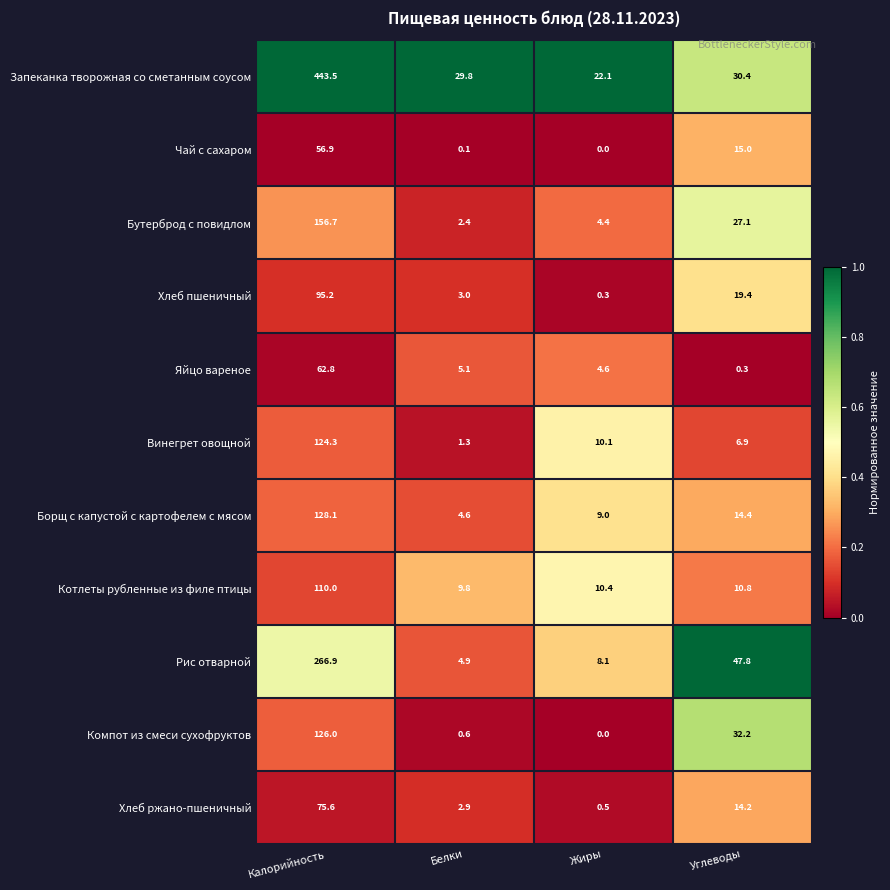

At which category is the sum across all series the highest?

Калорийность